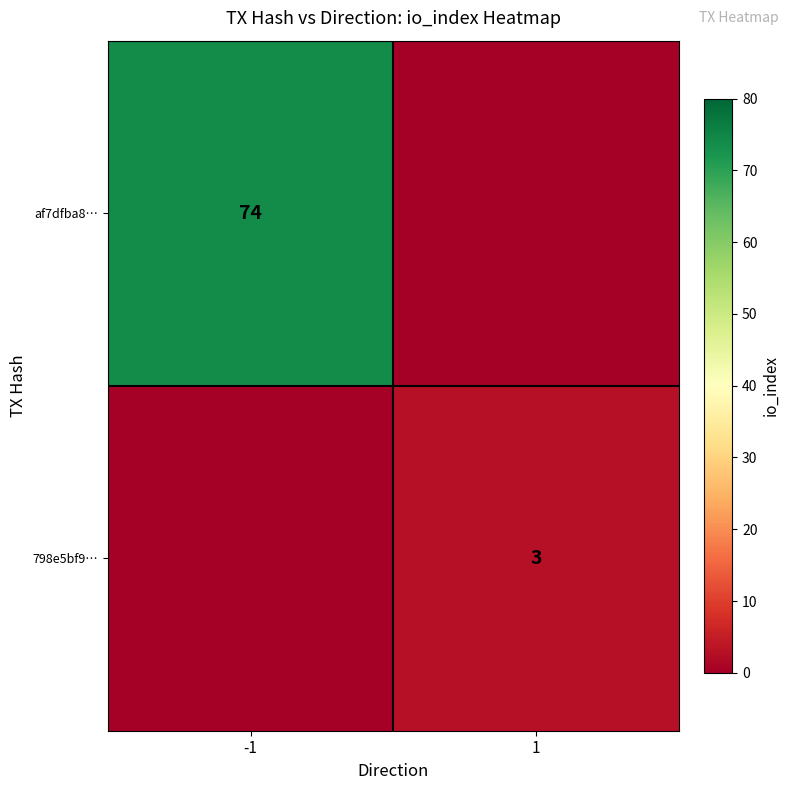

What is the maximum value shown in the chart?

74